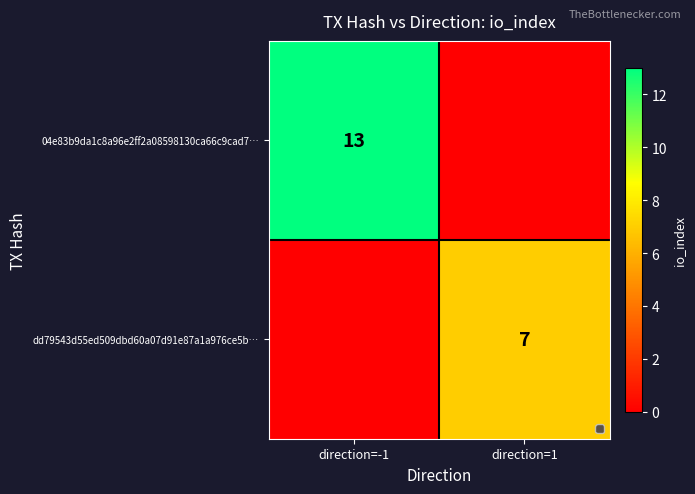

True or false: 04e83b9da1c8a96e2ff2a08598130ca66c9cad7… has a value of 4 at direction=-1.

False